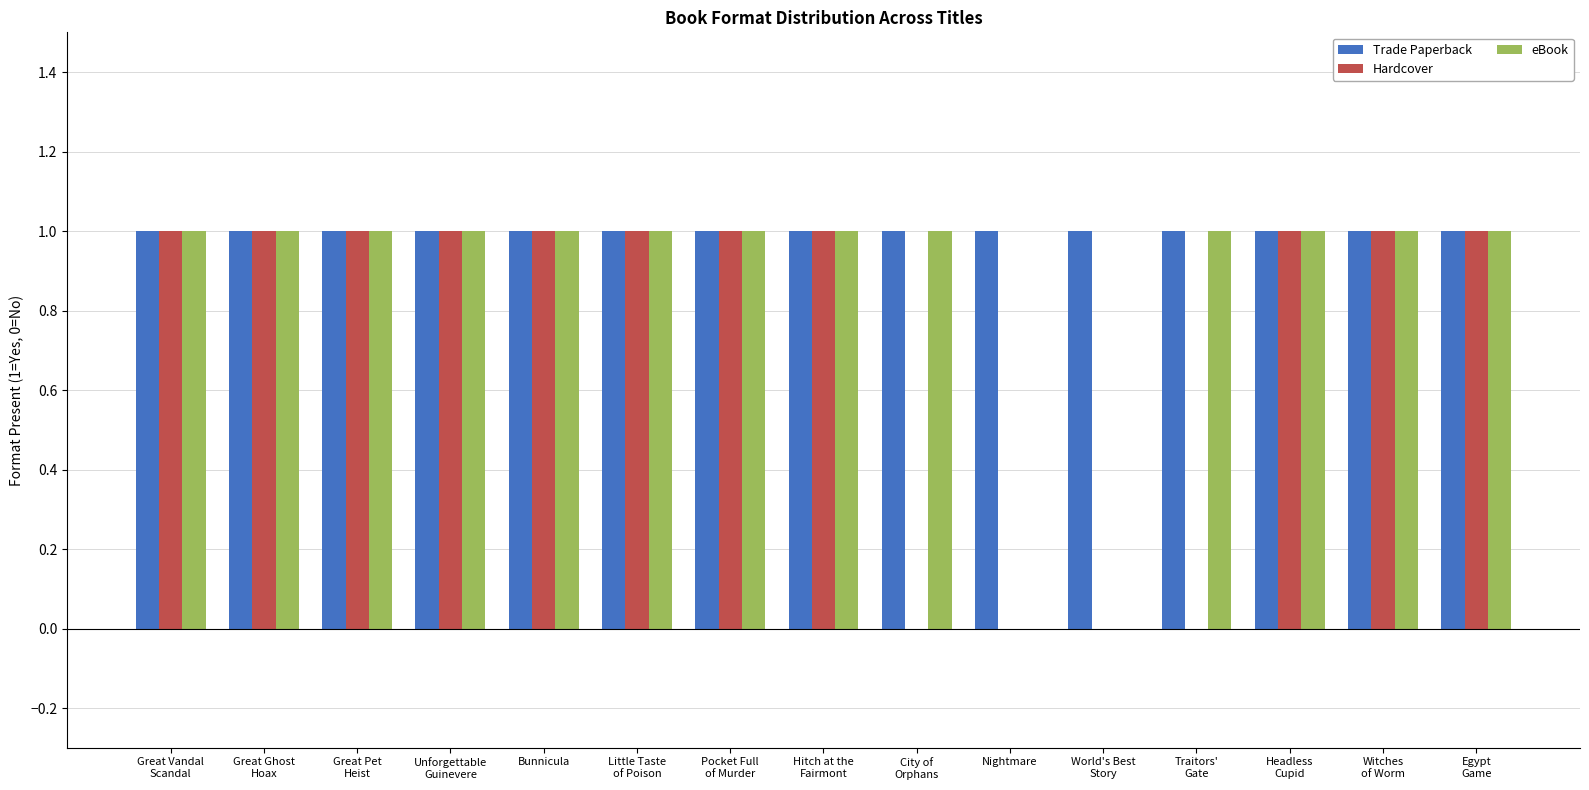

Which series has the largest total across all categories?

Trade Paperback